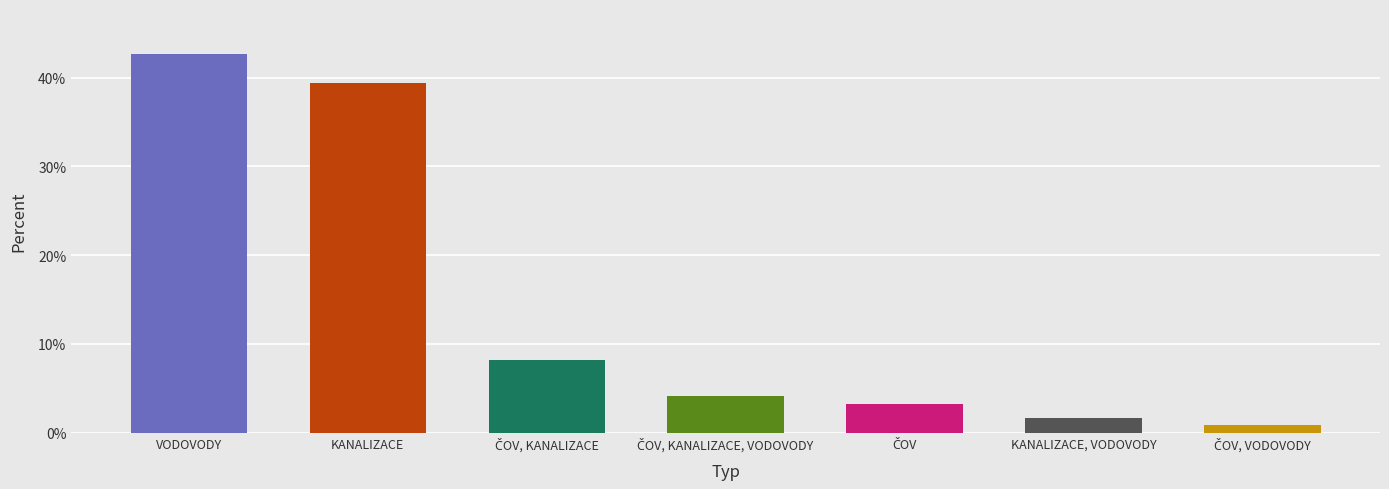

Which label corresponds to the smallest value in the chart?

ČOV, Vodovody